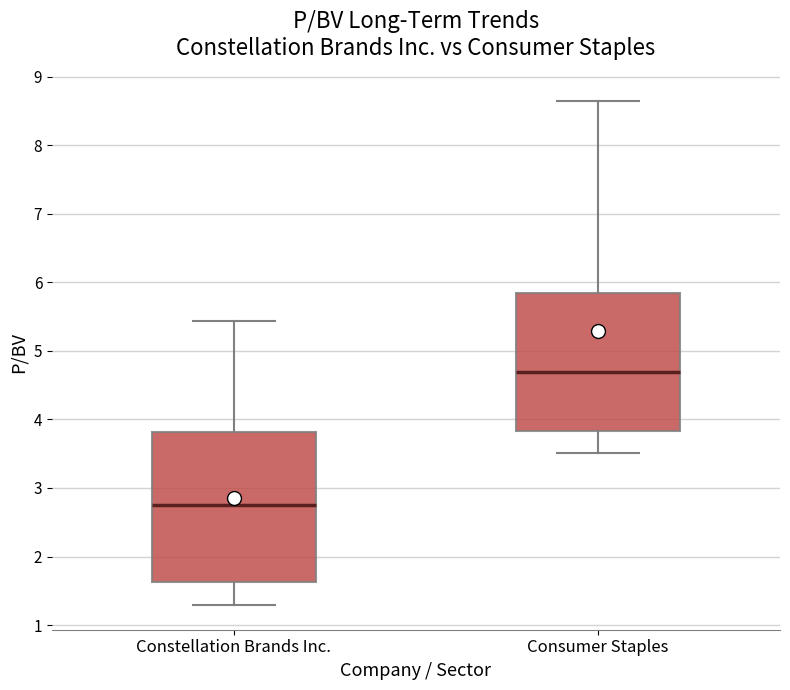

Which box is the tallest, from its lower edge to its upper edge?

Constellation Brands Inc.